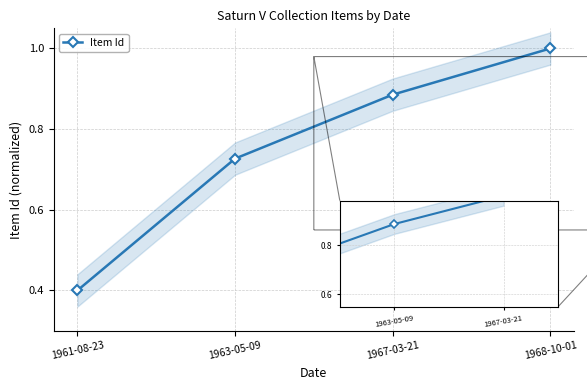

Which label corresponds to the largest value in the chart?

1968-10-01